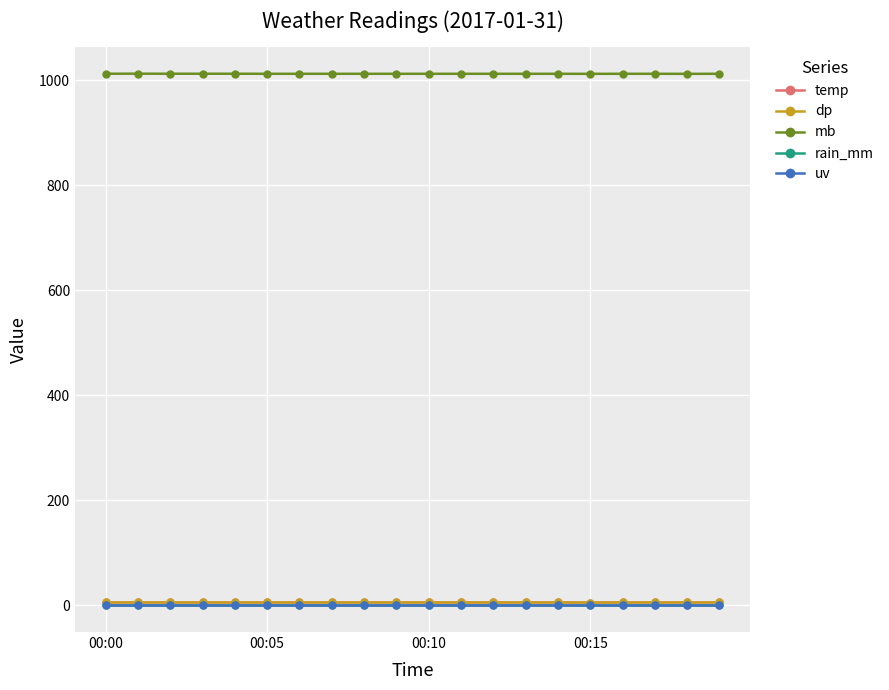

Does the chart have visible grid lines?

Yes